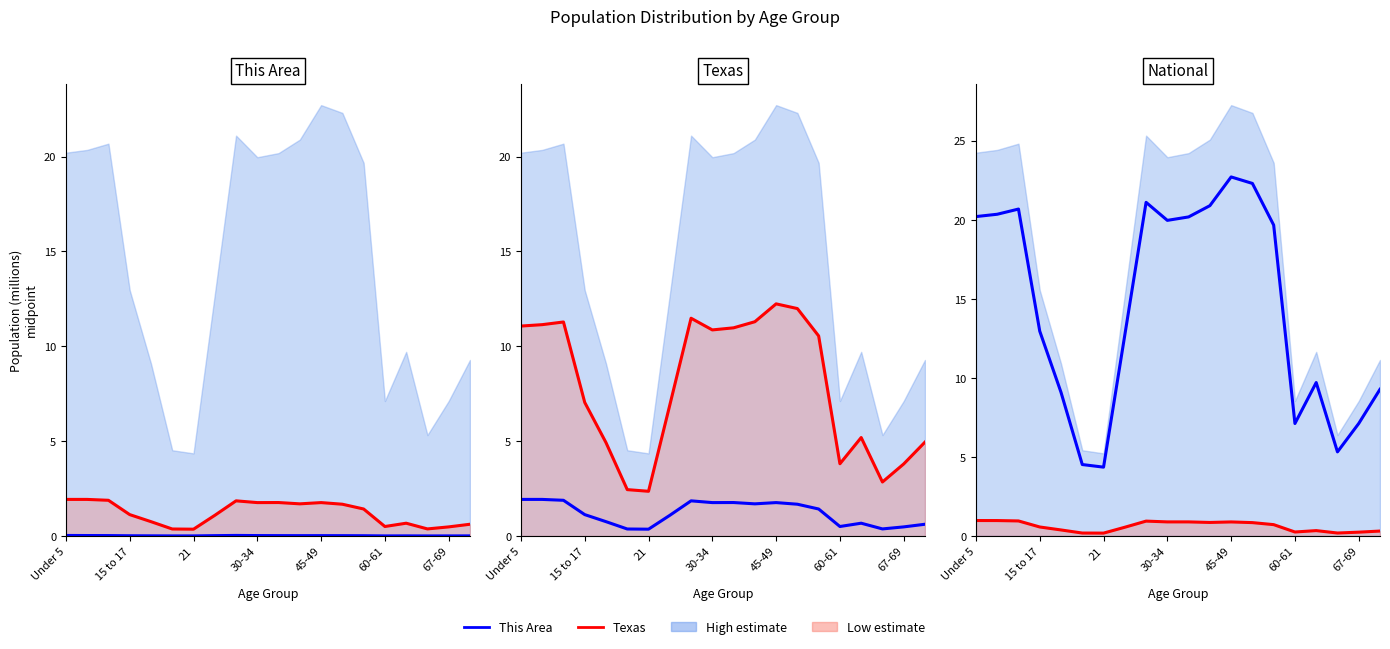

True or false: Projected and Historical intersect in this chart.

False